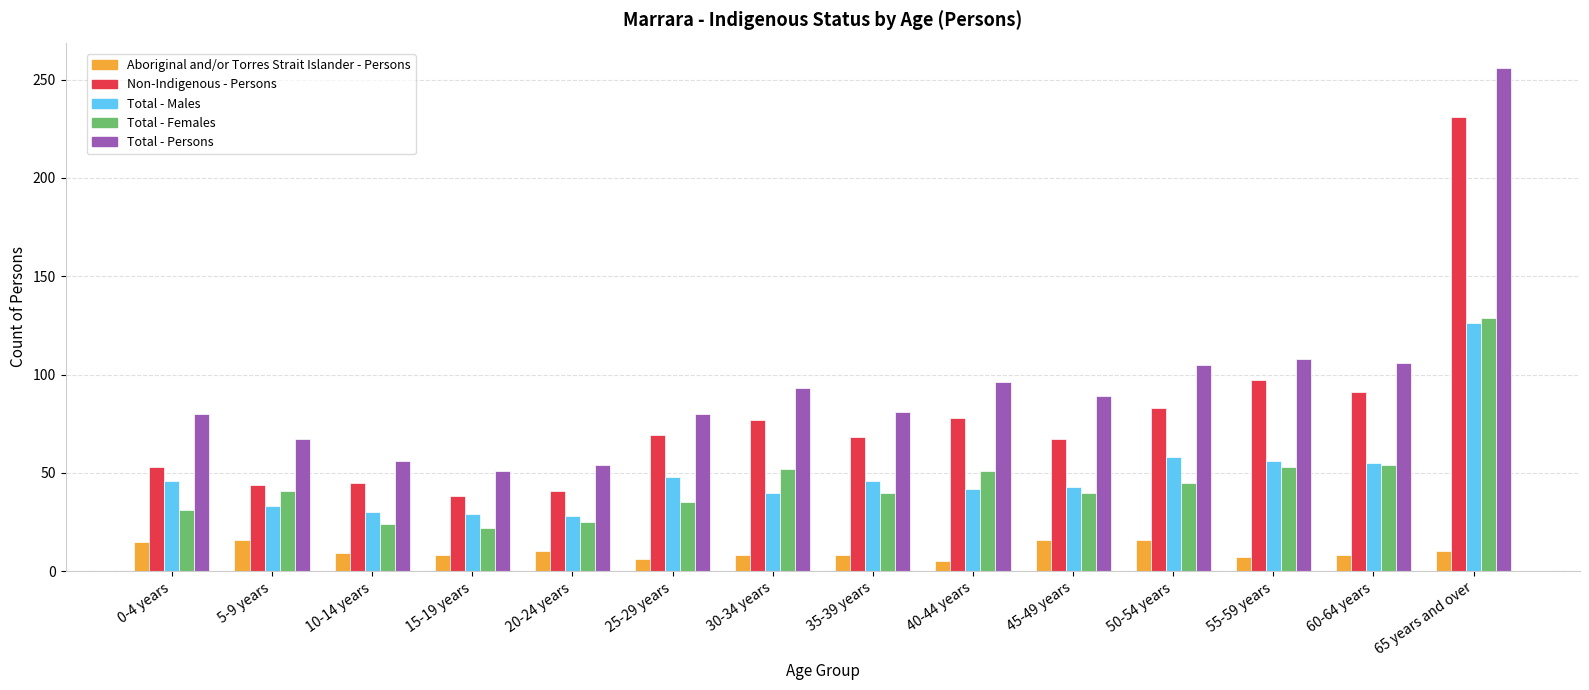

Which series has the largest range (max minus min)?

Total - Persons